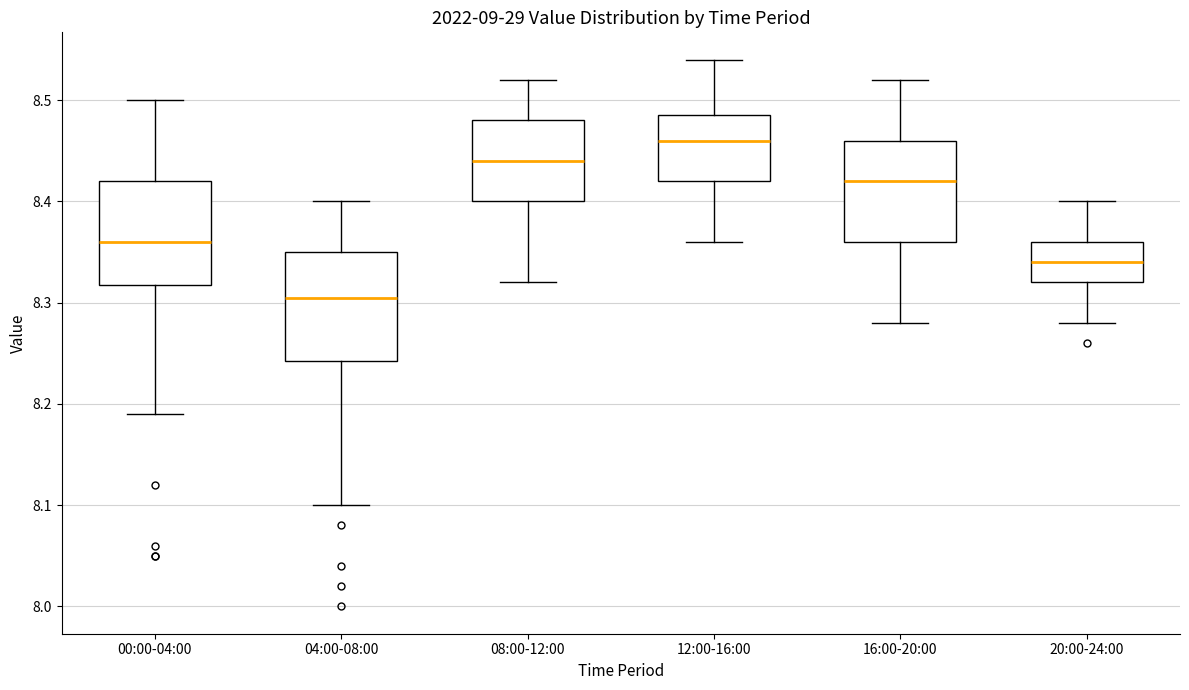

Reading left to right, read every box against the y-axis: the position of its median line, the range the box covers, and the ends of its whiskers. The values are not printed on the chart, so give them approximately, as read against the axis.

00:00-04:00: median 8.36, box 8.32 to 8.42, whiskers 8.19 to 8.50
04:00-08:00: median 8.31, box 8.24 to 8.35, whiskers 8.10 to 8.40
08:00-12:00: median 8.44, box 8.40 to 8.48, whiskers 8.32 to 8.52
12:00-16:00: median 8.46, box 8.42 to 8.49, whiskers 8.36 to 8.54
16:00-20:00: median 8.42, box 8.36 to 8.46, whiskers 8.28 to 8.52
20:00-24:00: median 8.34, box 8.32 to 8.36, whiskers 8.28 to 8.40